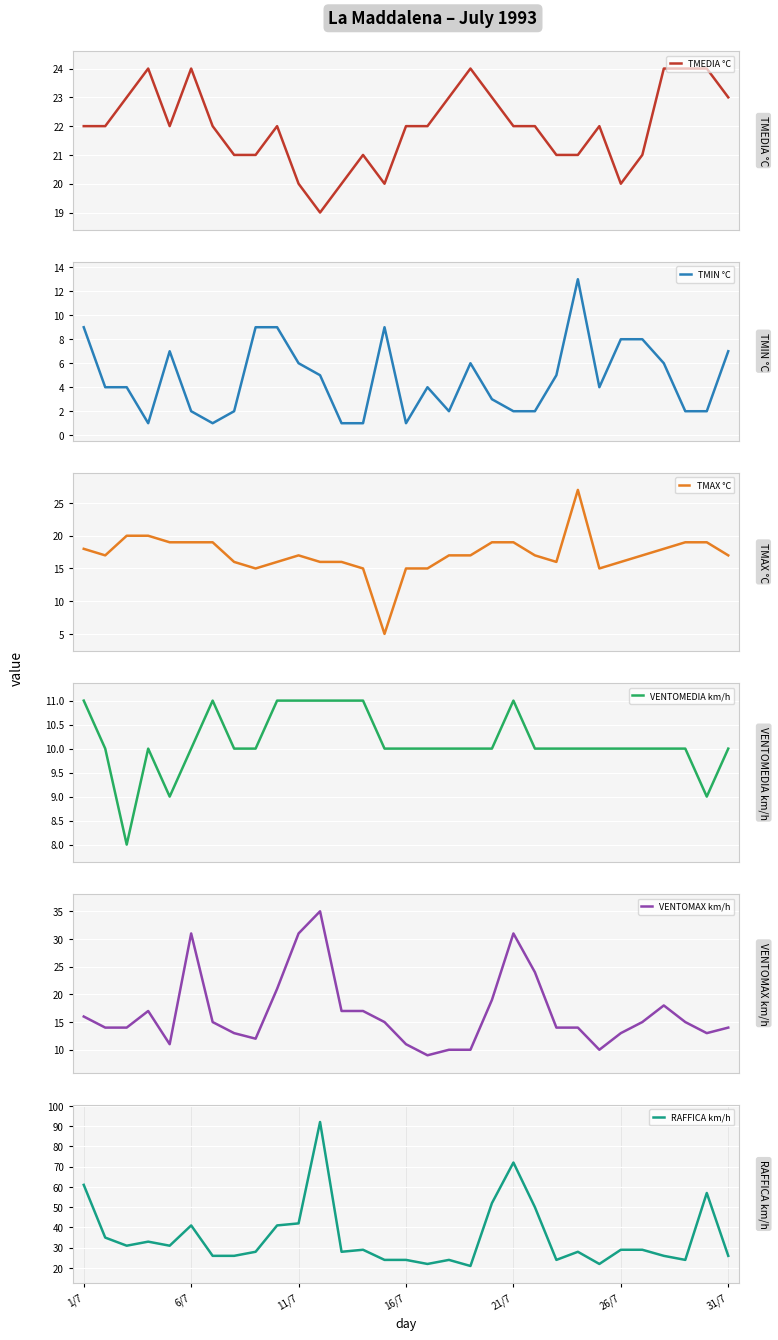

What is the minimum value for TMEDIA °C?

19